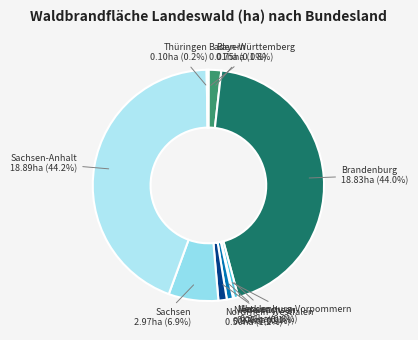

Is there a majority slice in this chart?

No